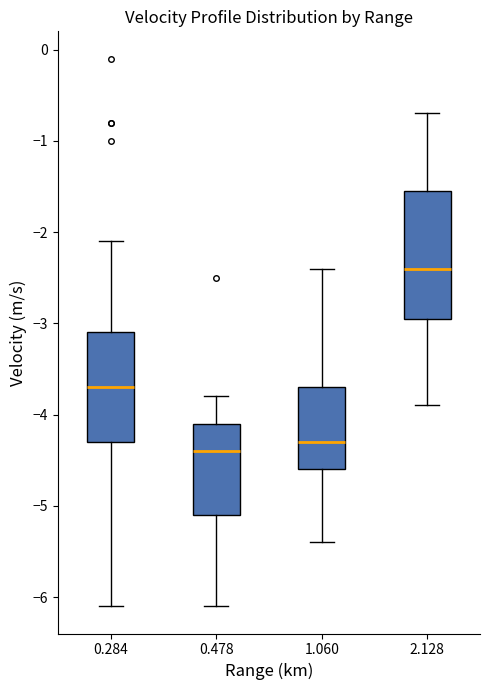

Reading left to right, transcribe this box plot: for each box, give where its median line is, the range the box spans, and where its two whiskers end, as read against the y-axis. The values are not printed on the chart, so give them approximately, as read against the axis.

0.284: median -3.7, box -4.3 to -3.1, whiskers -6.1 to -2.1
0.478: median -4.4, box -5.1 to -4.1, whiskers -6.1 to -3.8
1.060: median -4.3, box -4.6 to -3.7, whiskers -5.4 to -2.4
2.128: median -2.4, box -2.9 to -1.5, whiskers -3.9 to -0.7